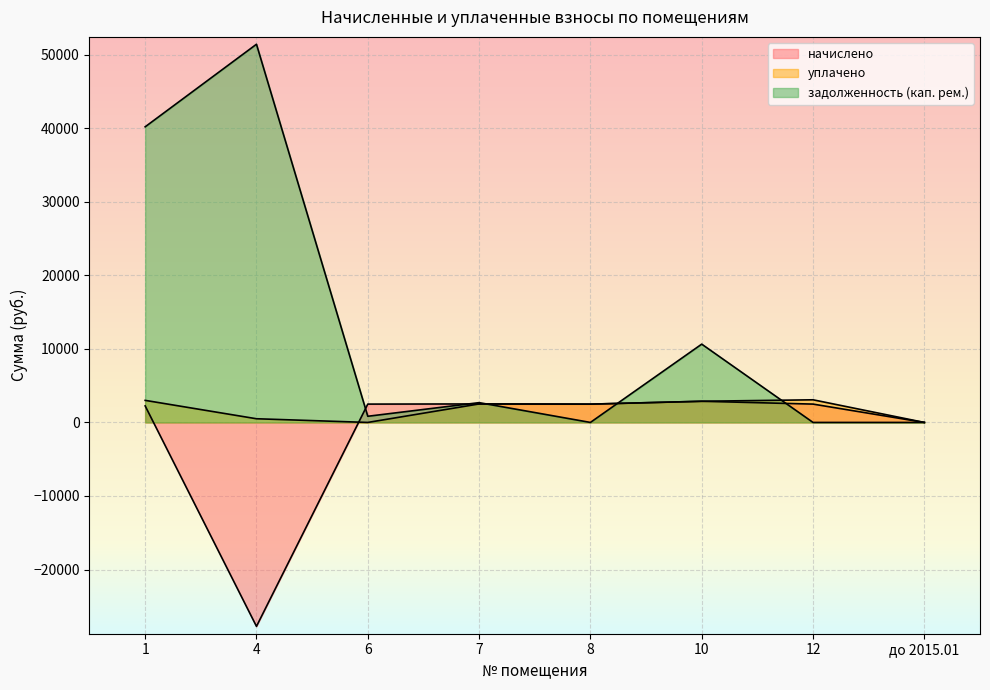

Reading right to left, extract all data points from this chart.

начислено: до 2015.01=0.0	12=2492.9	10=2877.8	8=2485.6	7=2514.9	6=2492.9	4=-27722.5	1=2250.9
уплачено: до 2015.01=0.0	12=3078.3	10=2877.8	8=2490.0	7=2514.9	6=0.0	4=501.6	1=3001.2
задолженность (кап. рем.): до 2015.01=0.0	12=0.0	10=10644.7	8=0.0	7=2691.1	6=838.3	4=51412.6	1=40188.1